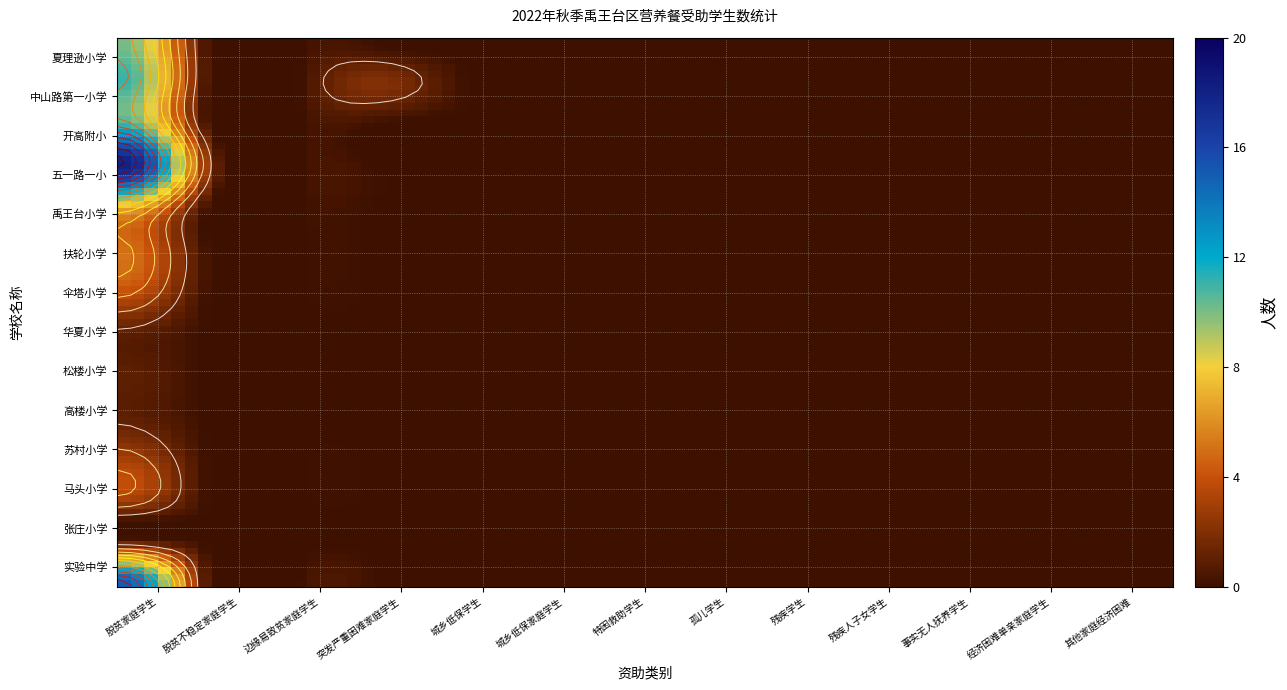

Count the 夏理逊小学 values in the range 0 to 1.

12